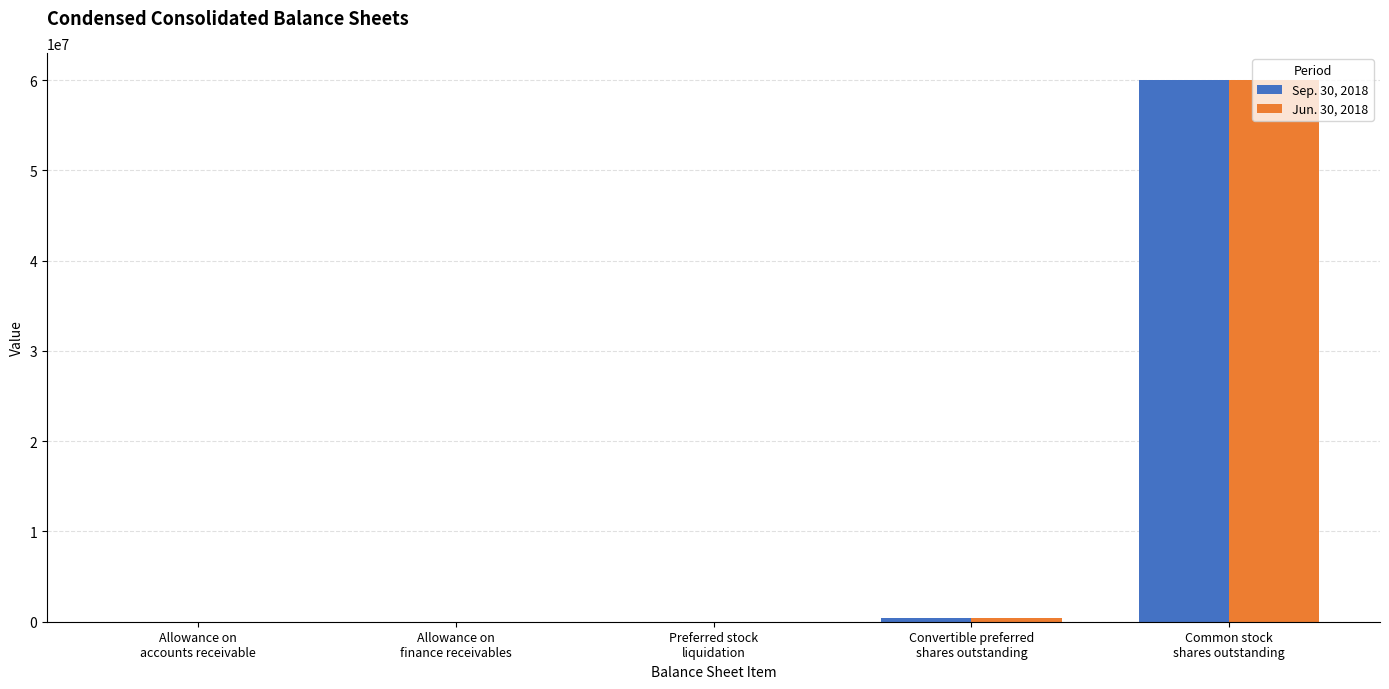

How many groups of bars are there?

5